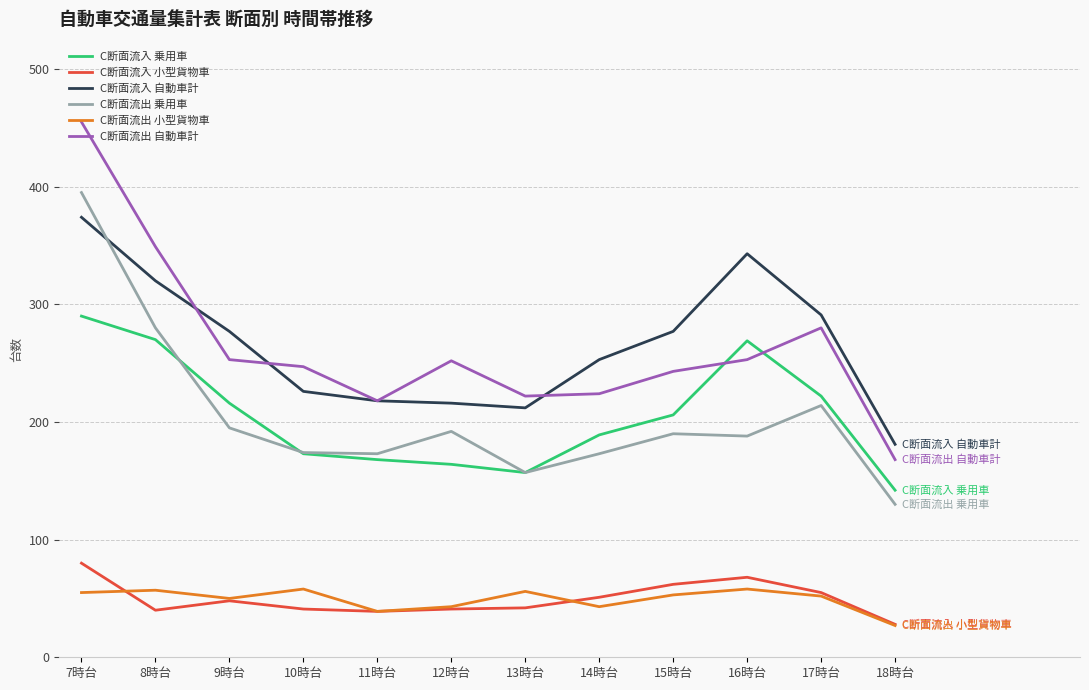

List the series in order of their peak value, lowest first.

C断面流出 小型貨物車, C断面流入 小型貨物車, C断面流入 乗用車, C断面流入 自動車計, C断面流出 乗用車, C断面流出 自動車計